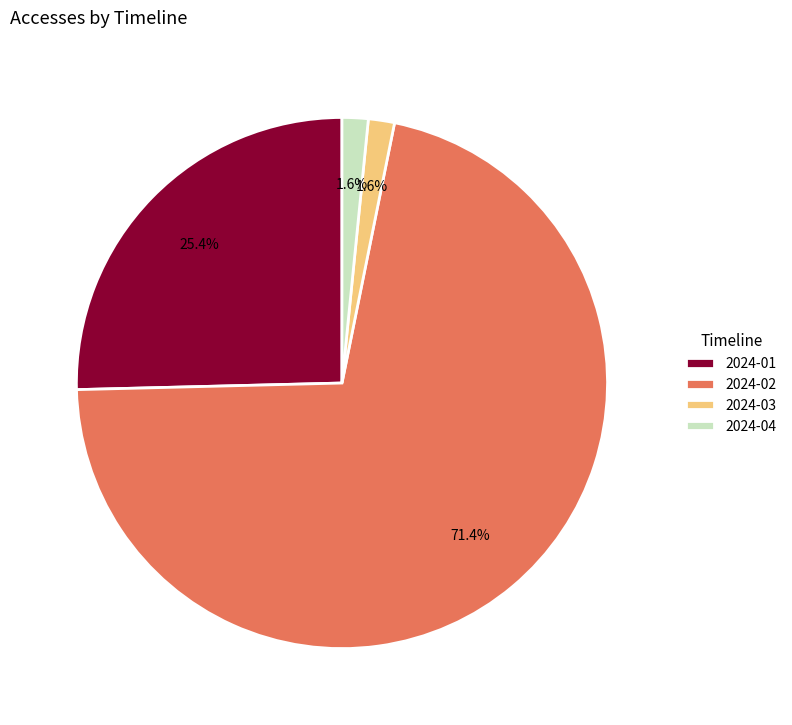

How many segments does this pie chart have?

4